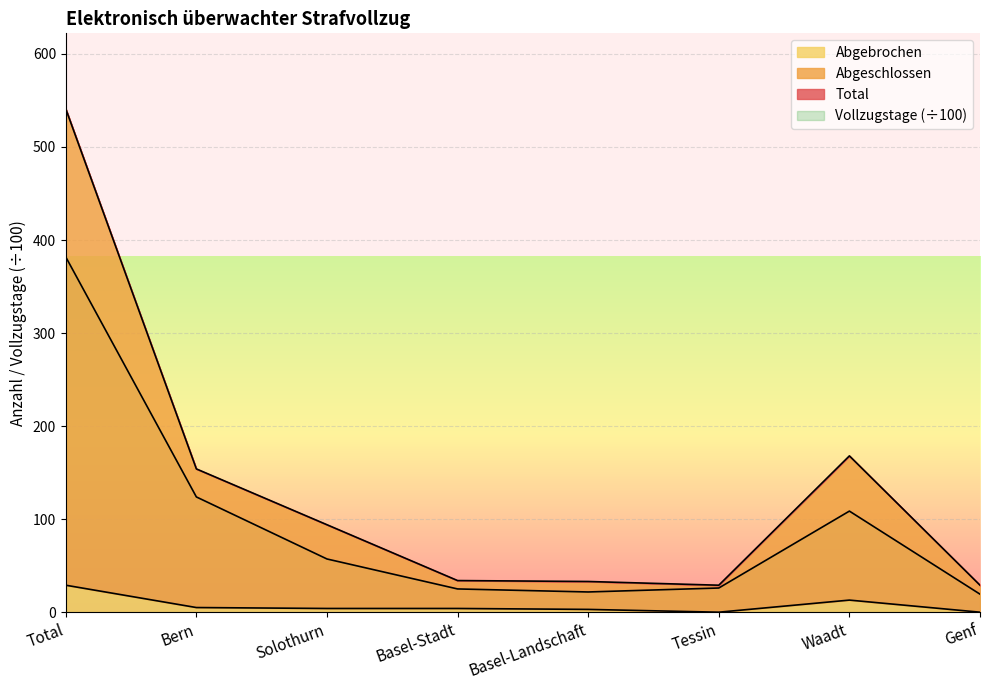

What is the average value of the Abgebrochen series?

7.2